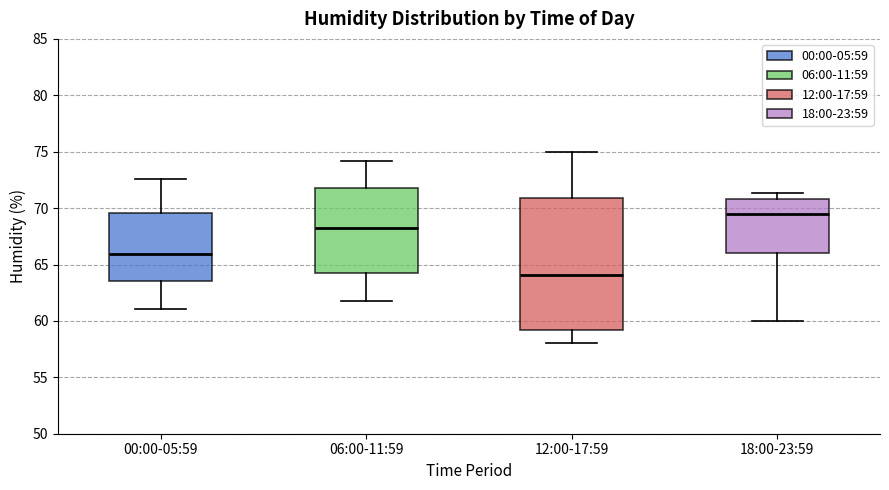

Reading left to right, read every box against the y-axis: the position of its median line, the range the box covers, and the ends of its whiskers. The values are not printed on the chart, so give them approximately, as read against the axis.

00:00-05:59: median 66.0, box 63.5 to 69.5, whiskers 61.0 to 72.5
06:00-11:59: median 68.5, box 64.5 to 72.0, whiskers 62.0 to 74.0
12:00-17:59: median 64.0, box 59.0 to 71.0, whiskers 58.0 to 75.0
18:00-23:59: median 69.5, box 66.0 to 71.0, whiskers 60.0 to 71.5